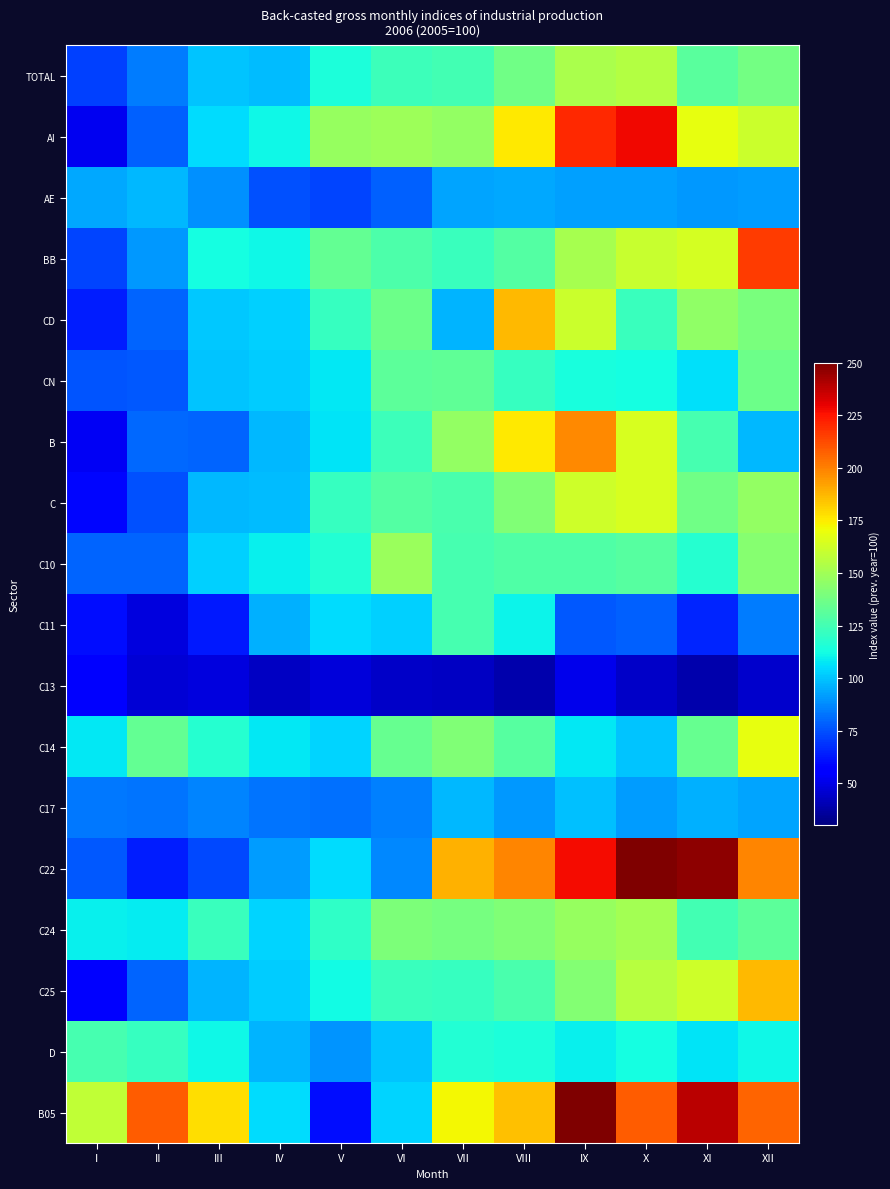

Reading left to right, what are all the values shown in this chart?

TOTAL: I=71.5	II=84.2	III=99.8	IV=98.2	V=114.9	VI=123.2	VII=125.0	VIII=137.2	IX=152.6	X=154.7	XI=130.6	XII=137.8
AI: I=52.1	II=78.2	III=105.5	IV=111.1	V=147.1	VI=149.4	VII=146.7	VIII=175.8	IX=220.3	X=228.1	XI=168.5	XII=160.8
AE: I=94.2	II=97.7	III=88.8	IV=74.8	V=72.8	VI=78.3	VII=93.4	VIII=93.7	IX=92.3	X=92.7	XI=90.9	XII=91.1
BB: I=72.8	II=90.8	III=113.2	IV=110.9	V=133.9	VI=127.7	VII=122.0	VIII=128.9	IX=152.0	X=160.3	XI=163.7	XII=216.2
CD: I=64.2	II=79.3	III=100.9	IV=102.5	V=121.4	VI=136.2	VII=97.0	VIII=186.4	IX=161.3	X=122.1	XI=145.2	XII=139.5
CN: I=76.2	II=76.9	III=100.0	IV=101.5	V=107.7	VI=131.8	VII=132.7	VIII=121.7	IX=113.8	X=113.1	XI=106.0	XII=136.0
B: I=53.1	II=80.4	III=79.8	IV=97.3	V=106.7	VI=122.9	VII=146.2	VIII=175.5	IX=198.2	X=164.6	XI=125.5	XII=97.5
C: I=58.5	II=75.0	III=97.6	IV=98.7	V=121.6	VI=129.1	VII=126.4	VIII=141.3	IX=161.5	X=164.8	XI=136.7	XII=146.1
C10: I=79.4	II=79.3	III=102.7	IV=109.2	V=116.4	VI=148.0	VII=125.9	VIII=128.1	IX=128.8	X=129.9	XI=116.9	XII=142.6
C11: I=60.7	II=48.6	III=62.9	IV=96.0	V=105.2	VI=102.2	VII=125.4	VIII=110.4	IX=77.2	X=78.5	XI=65.9	XII=84.4
C13: I=55.5	II=46.6	III=48.3	IV=43.1	V=47.9	VI=44.6	VII=43.3	VIII=38.8	IX=50.7	X=44.5	XI=39.2	XII=45.4
C14: I=107.3	II=133.7	III=117.5	IV=107.5	V=103.1	VI=134.5	VII=141.1	VIII=130.4	IX=107.7	X=100.0	XI=134.7	XII=169.2
C17: I=83.9	II=82.4	III=86.2	IV=83.1	V=82.0	VI=85.5	VII=97.7	VIII=90.9	IX=99.0	X=91.5	XI=96.1	XII=93.3
C22: I=76.8	II=64.4	III=73.2	IV=91.3	V=105.5	VI=87.5	VII=188.8	VIII=198.9	IX=227.2	X=277.9	XI=247.1	XII=199.0
C24: I=109.8	II=108.8	III=122.7	IV=103.3	V=119.5	VI=140.5	VII=139.0	VIII=141.2	IX=147.6	X=150.5	XI=125.0	XII=131.4
C25: I=55.2	II=79.1	III=96.6	IV=101.8	V=112.1	VI=122.3	VII=121.5	VIII=126.8	IX=142.2	X=155.6	XI=161.9	XII=186.9
D: I=125.8	II=121.3	III=111.5	IV=96.2	V=89.7	VI=100.0	VII=116.1	VIII=114.5	IX=109.9	X=113.2	XI=107.2	XII=111.5
B05: I=158.3	II=208.1	III=178.0	IV=105.1	V=60.2	VI=103.2	VII=172.5	VIII=185.3	IX=312.0	X=208.7	XI=238.0	XII=206.6